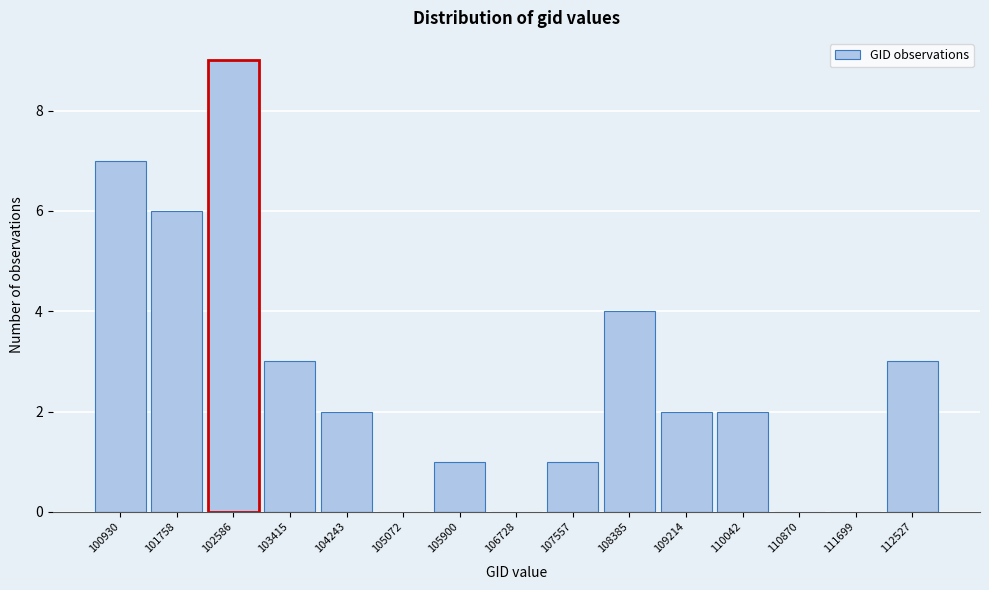

Reading left to right, extract all data points from this chart.

100930=7	101758=6	102586=9	103415=3	104243=2	105072=0	105900=1	106728=0	107557=1	108385=4	109214=2	110042=2	110870=0	111699=0	112527=3